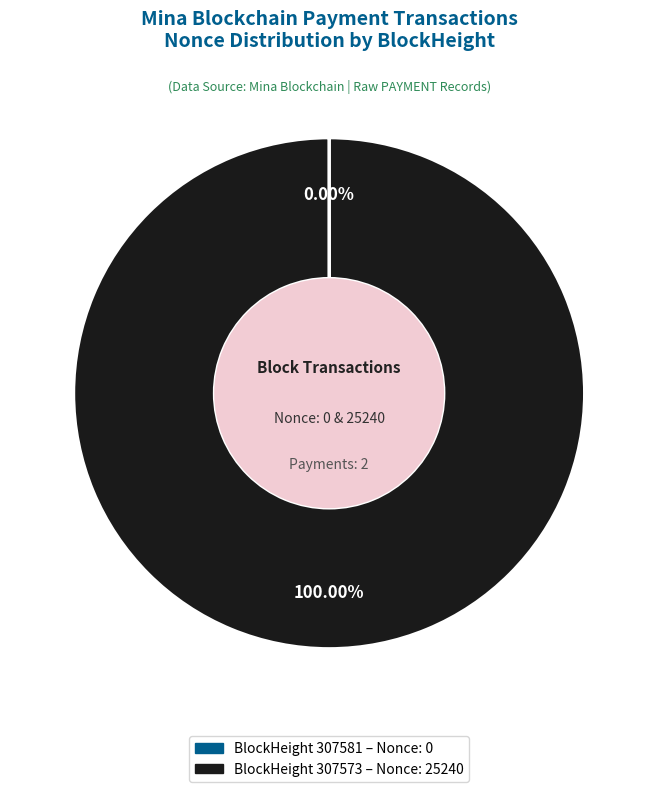

Which category accounts for the majority?

BlockHeight 307573 – Nonce: 25240